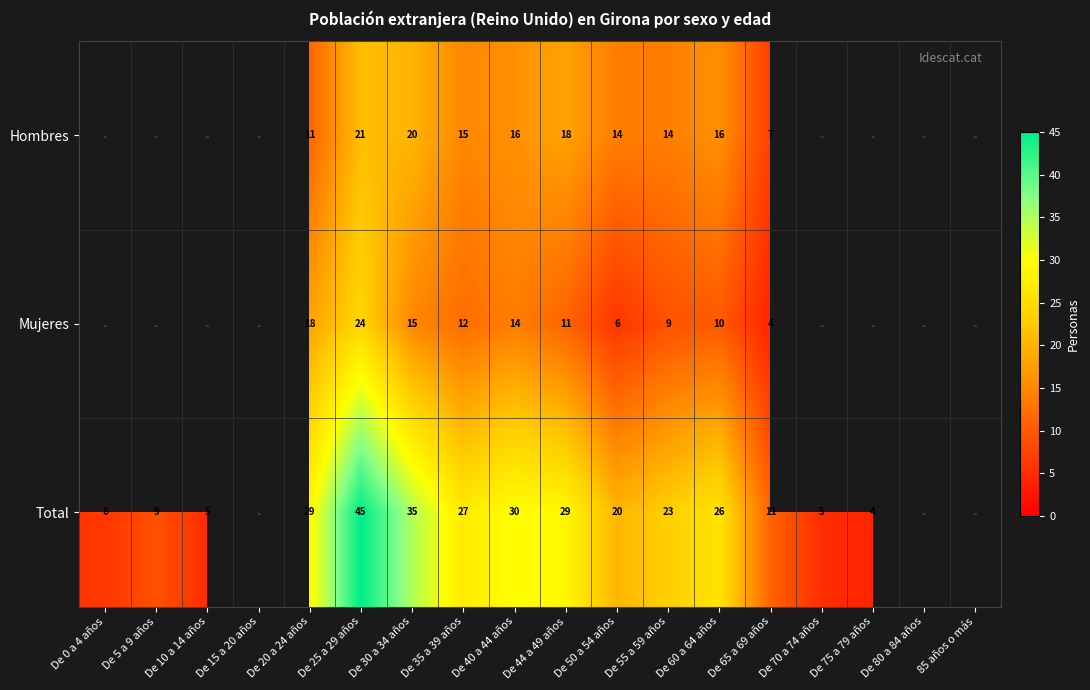

The value of Hombres at De 35 a 39 años is 5. True or false?

False